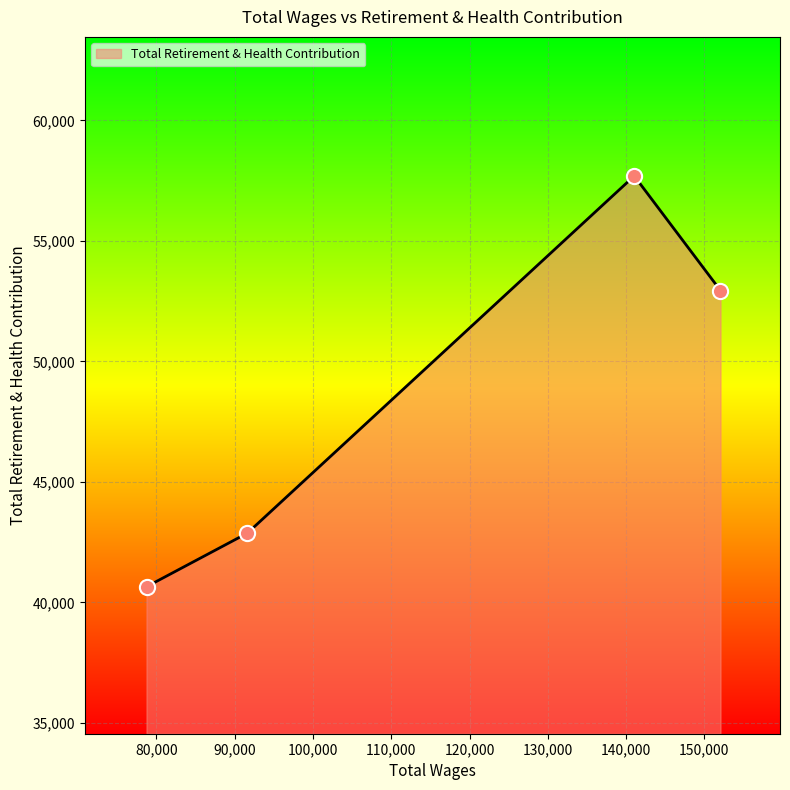

What is the difference between the maximum and minimum values?

17039